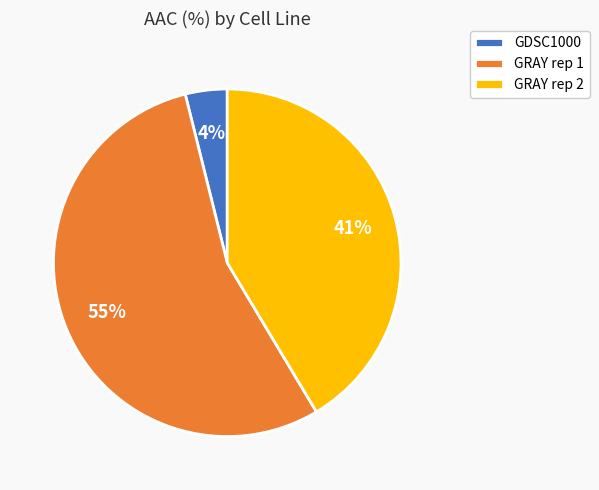

Do GRAY rep 2 and GRAY rep 1 together represent more than half of the pie?

Yes